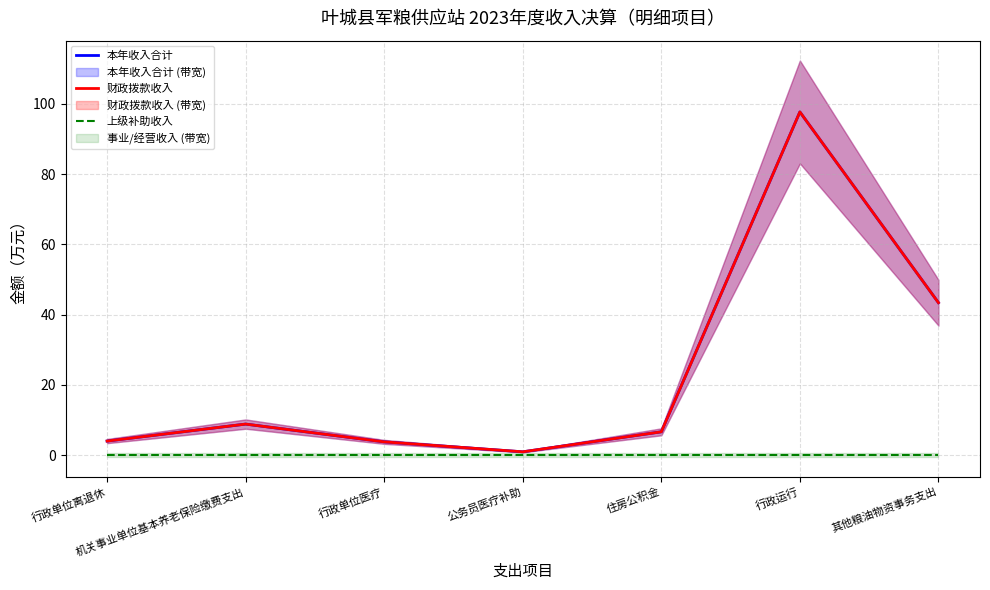

In 本年收入合计, how many points are lower than both neighbors (excluding endpoints)?

1